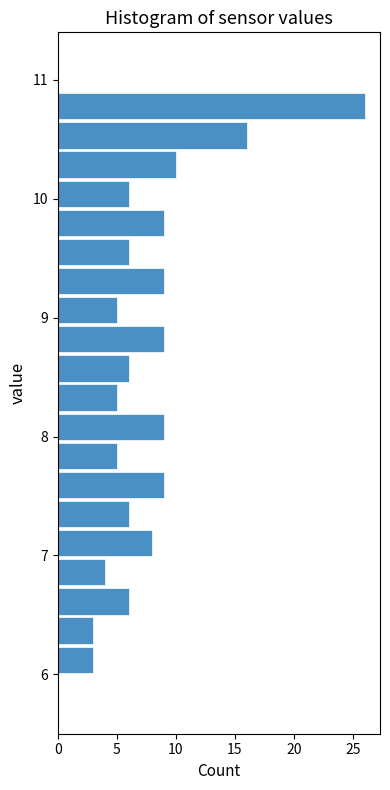

Read against the y-axis, roughly where is the centre of the longest bar?

10.8